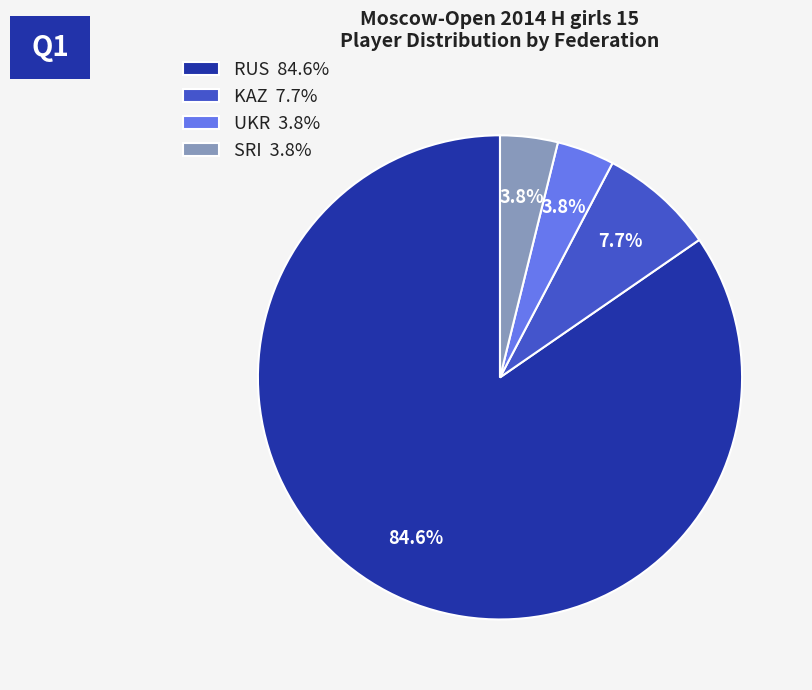

Approximately how many times larger is the value at KAZ compared to RUS?

0.1